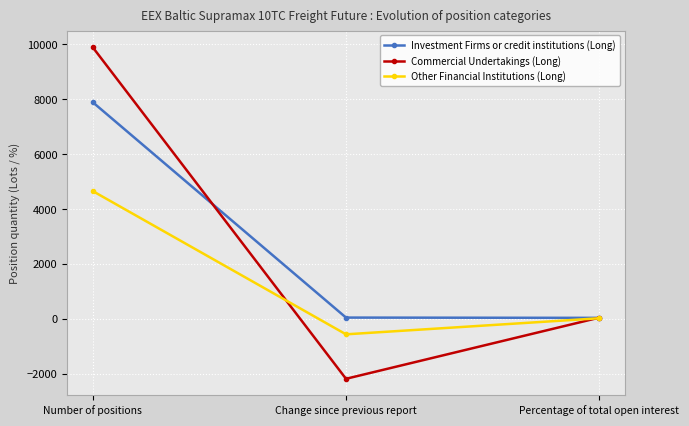

What is the total value across all series at Number of positions?

22444.6